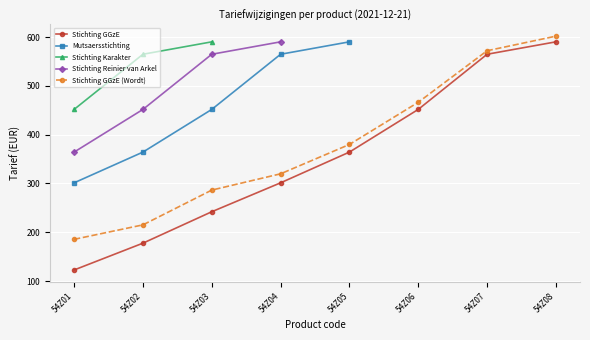

Does the chart display data point markers on the line(s)?

Yes